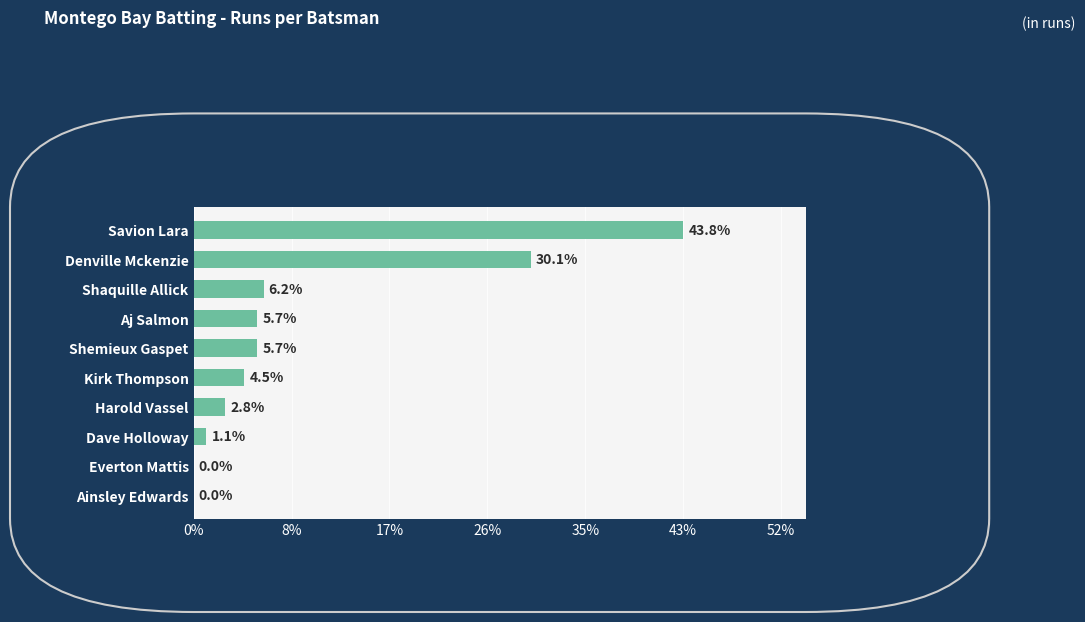

Are the bars horizontal?

Yes